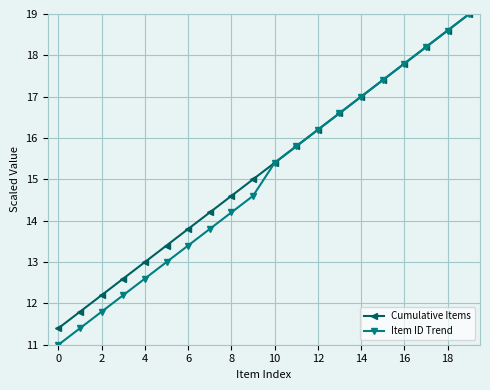

How many distinct data groups are displayed?

2